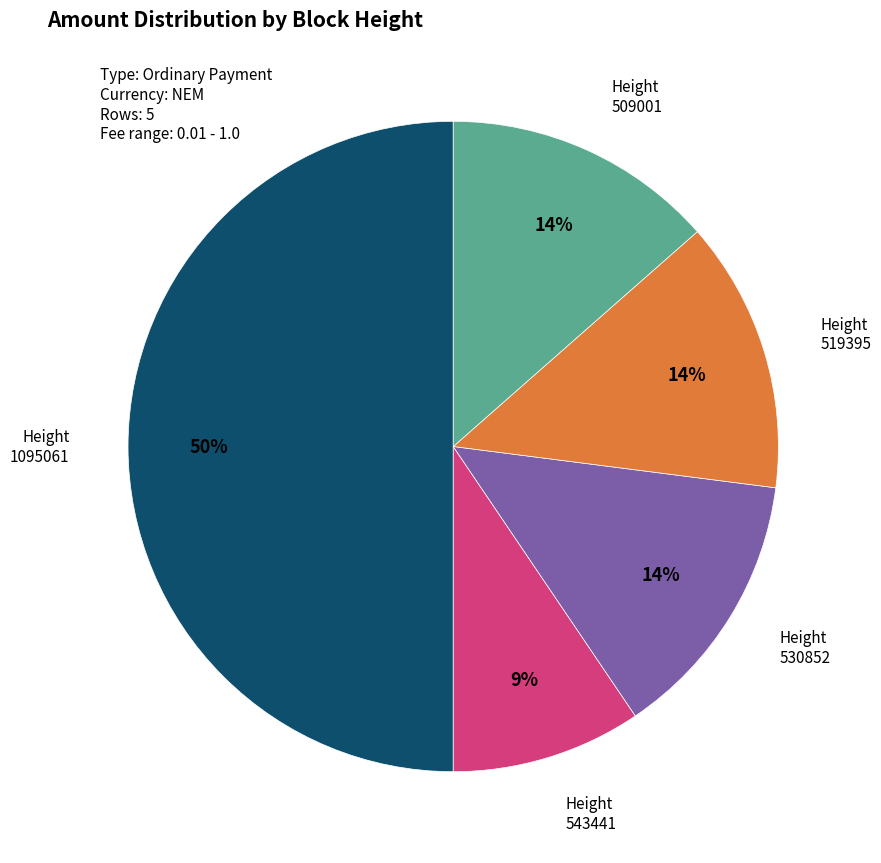

To the nearest percent, what is the difference between the largest and smallest slice percentages?

41%